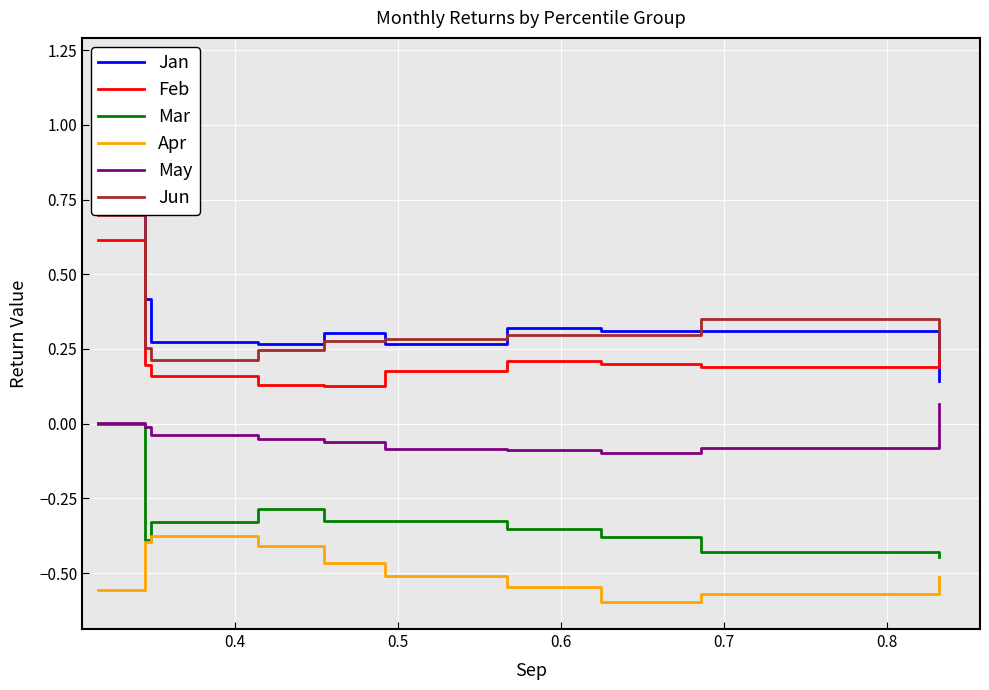

Which series has the widest spread of values?

Jan